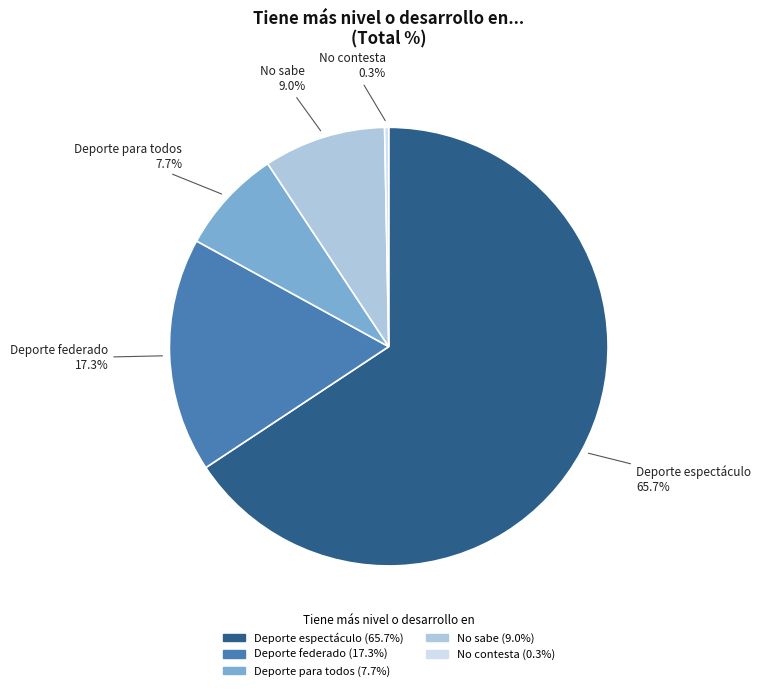

Rank the categories by value from highest to lowest.

Deporte espectáculo, Deporte federado, No sabe, Deporte para todos, No contesta